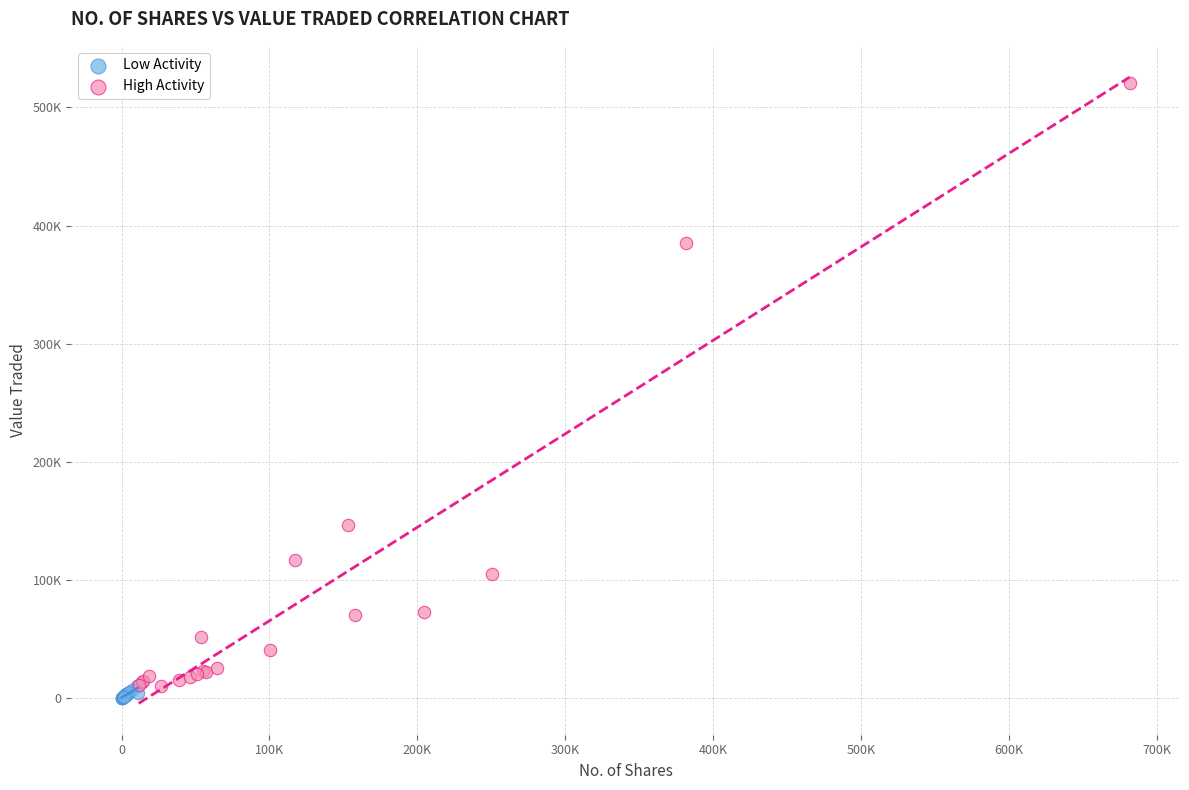

What are all the series names shown in the legend?

Low Activity, High Activity